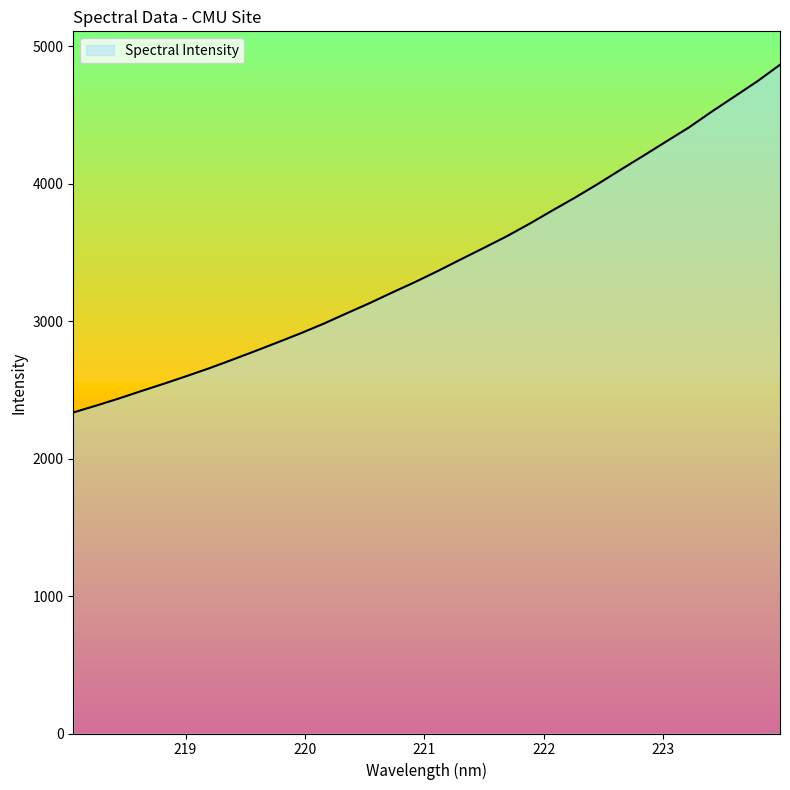

What is the minimum value shown in the chart?

2334.9